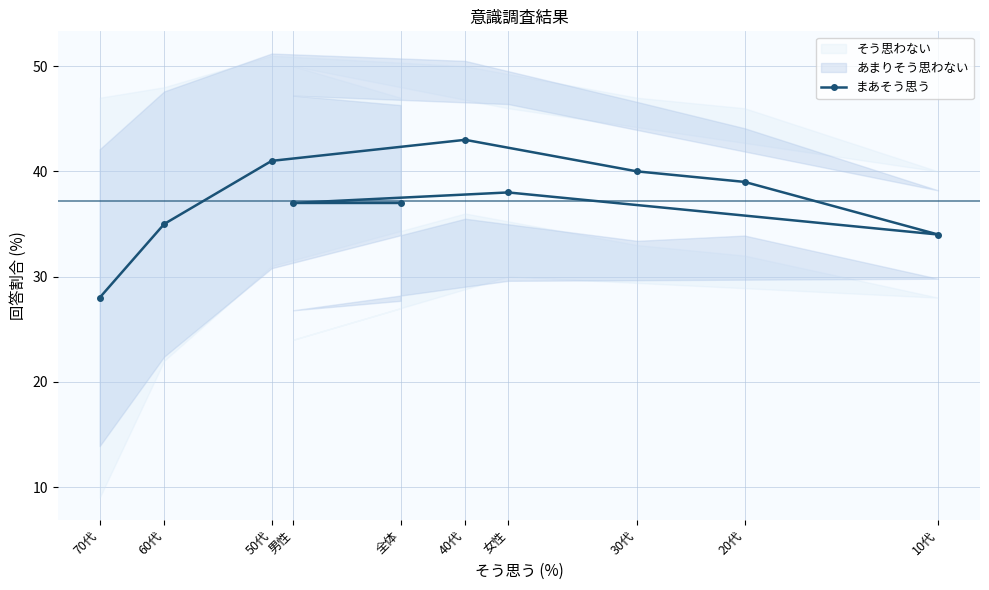

List the labels in order of value, smallest first.

70代, 10代, 60代, 全体, 男性, 女性, 20代, 30代, 50代, 40代